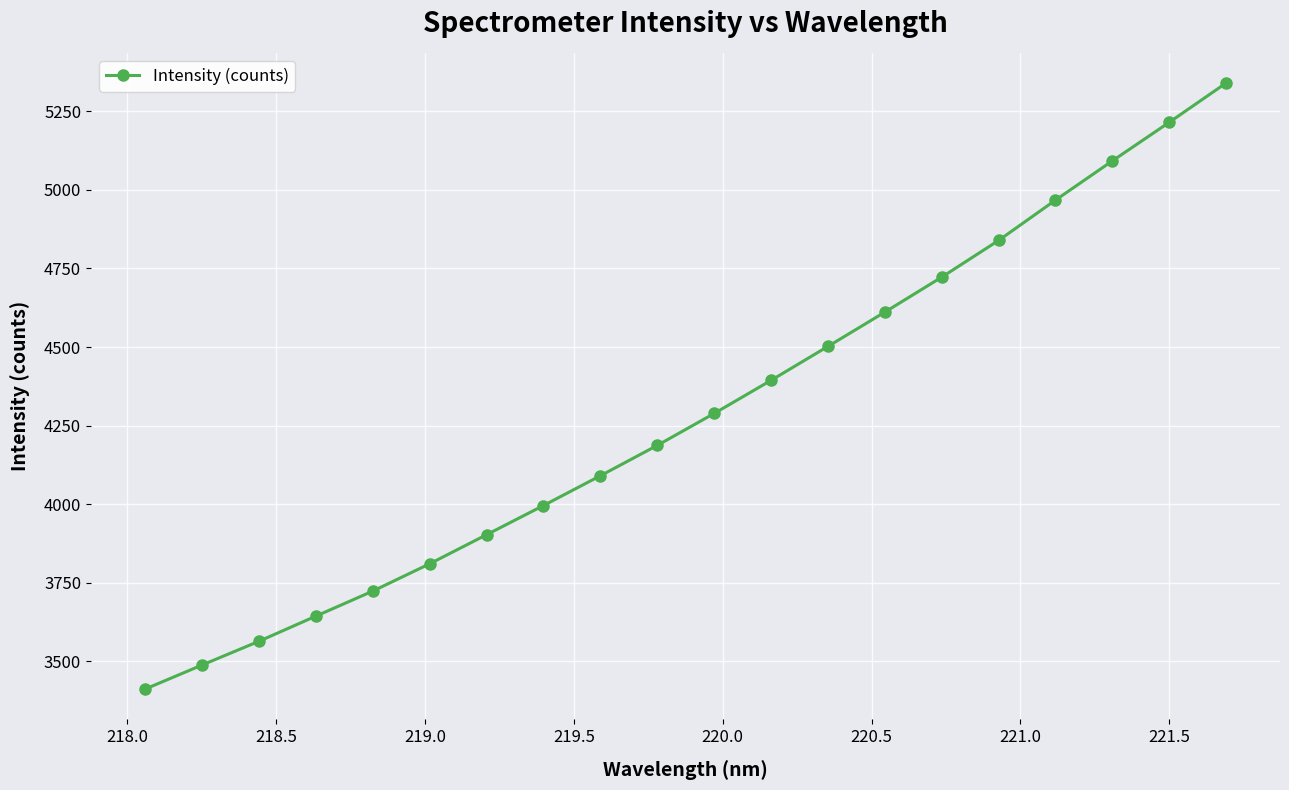

What is the smallest value displayed?

3411.2